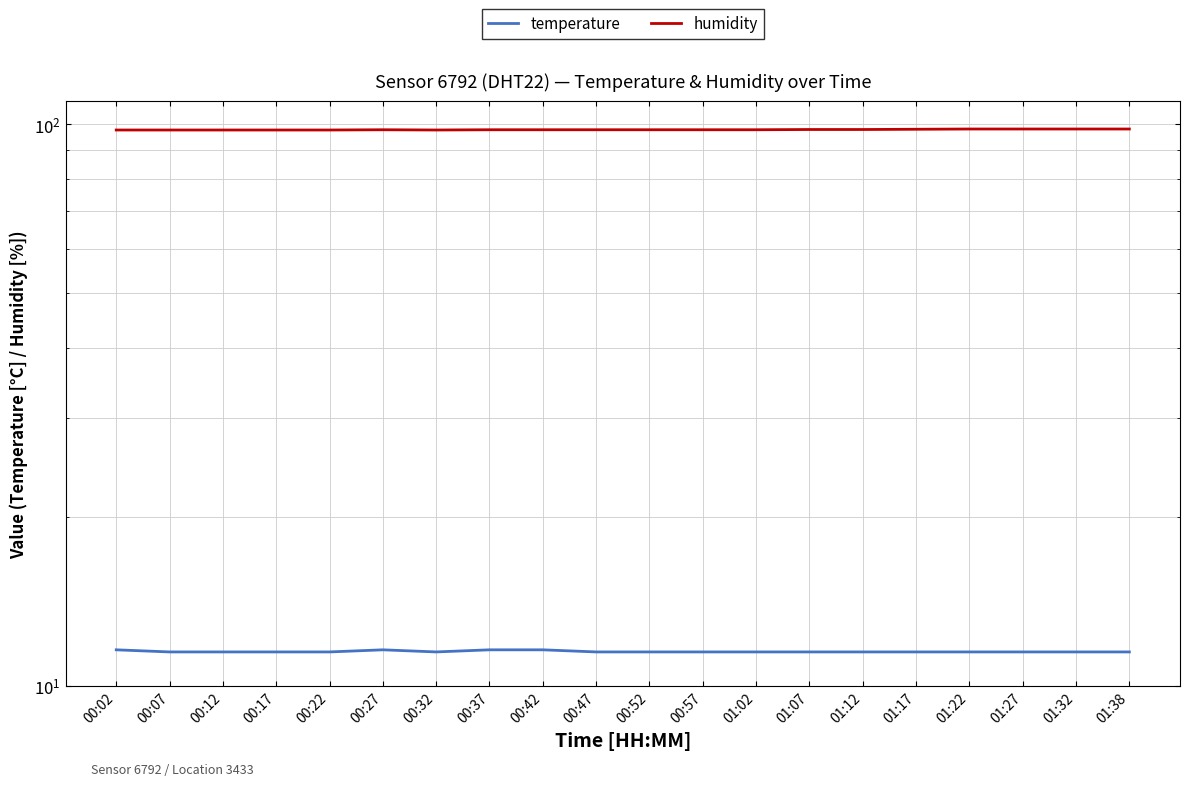

What is the label of the 9th point from the left?

00:42